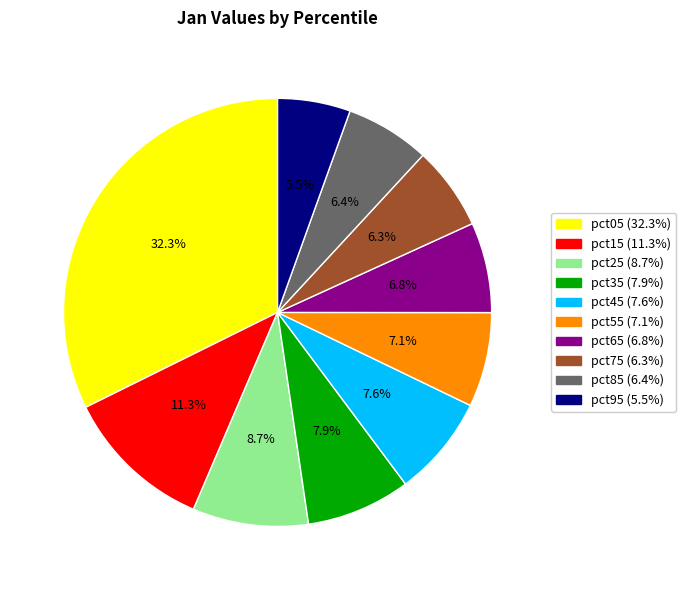

Which has a higher value, pct75 or pct55?

pct55